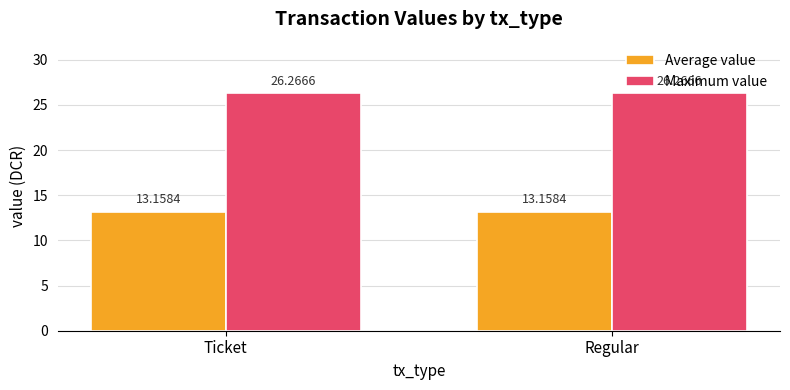

What is the difference between the highest and lowest values at Ticket?

13.1